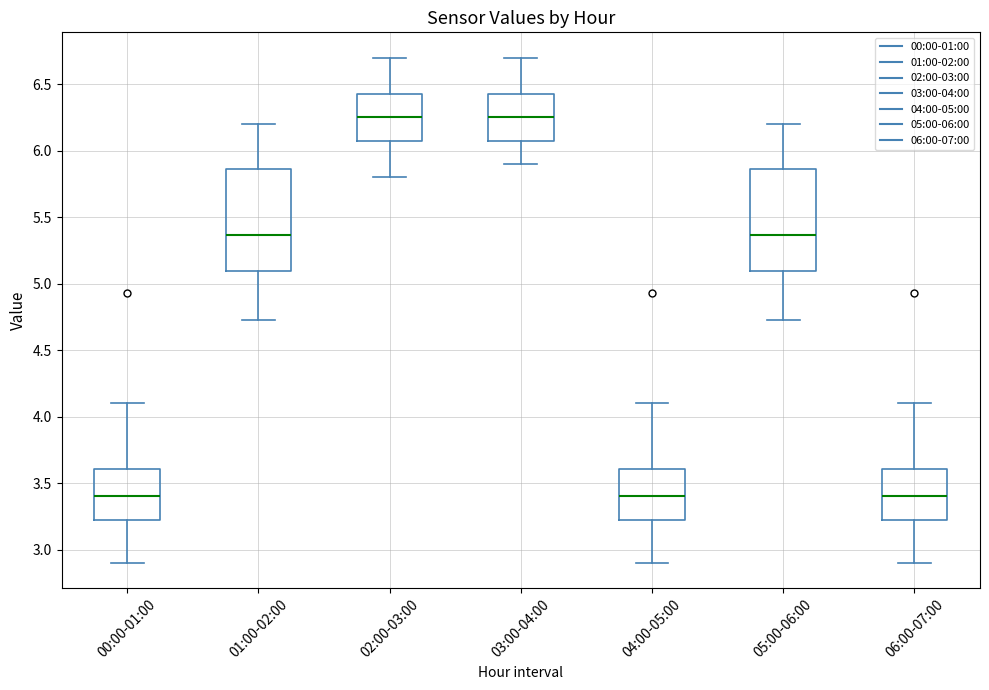

Where is the lower edge of the box for 02:00-03:00 on the y-axis? The values are not printed on the chart, so give them approximately, as read against the axis.

6.10